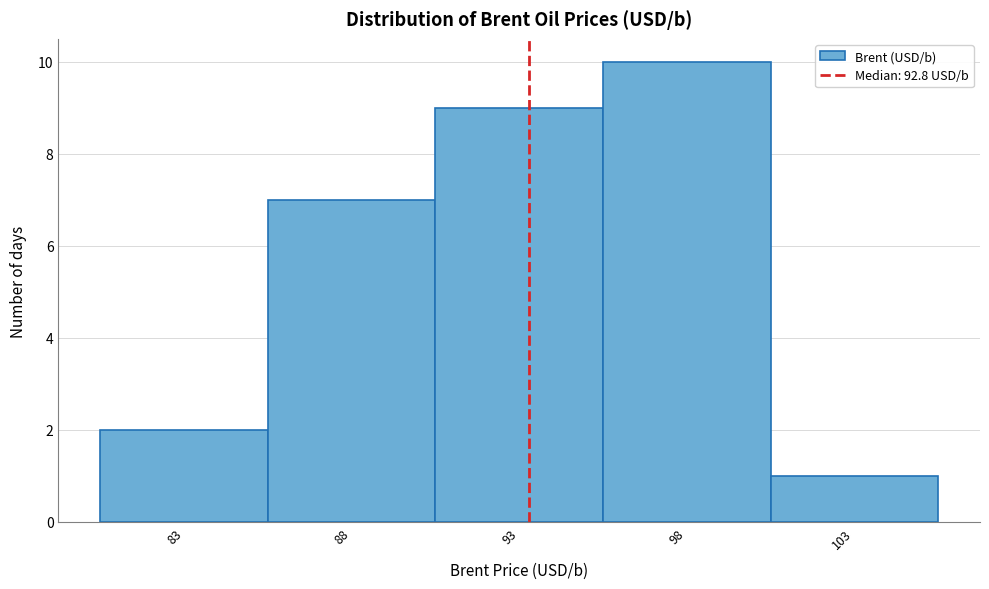

Reading left to right, list all the values displayed in this chart.

2	7	9	10	1